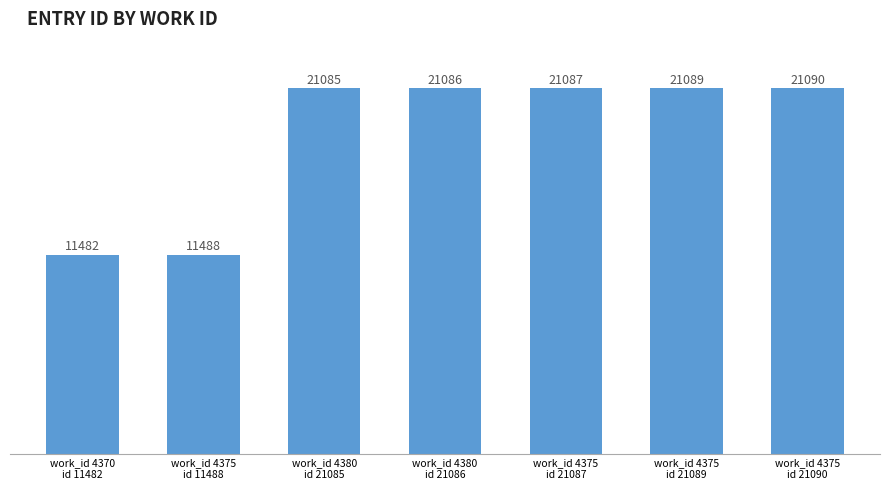

What is the label of the 7th bar from the left?

work_id 4375
id 21090